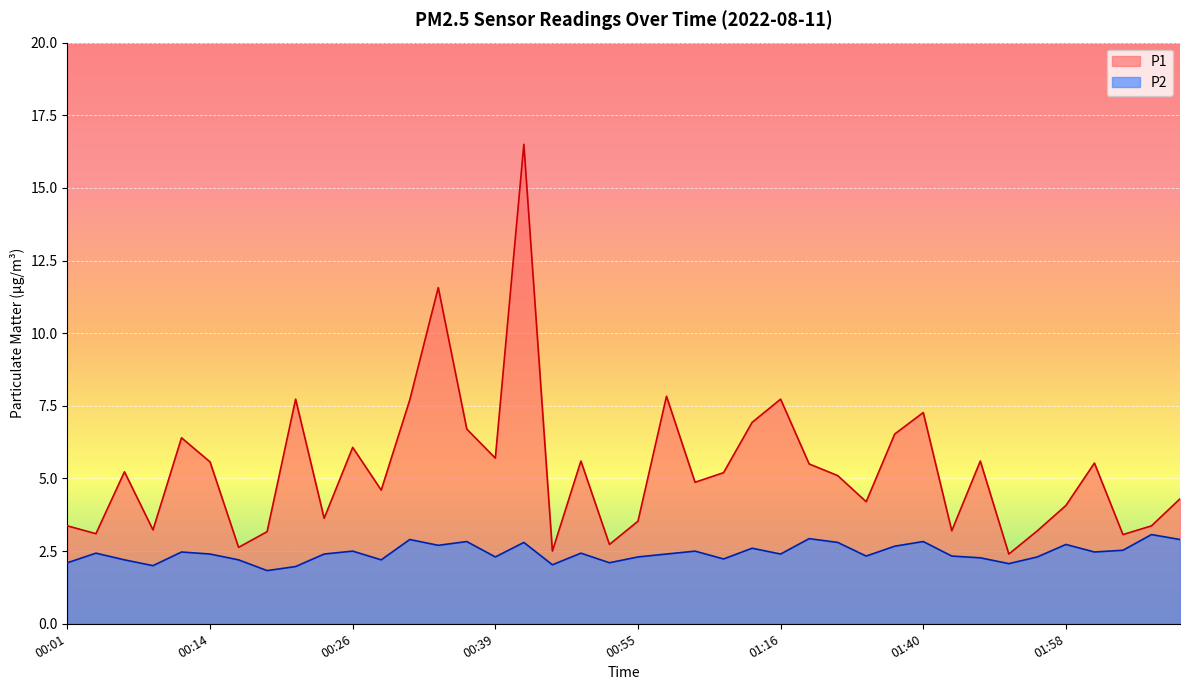

What is the sum of the P2 values at 02:03 and 00:19?

4.4